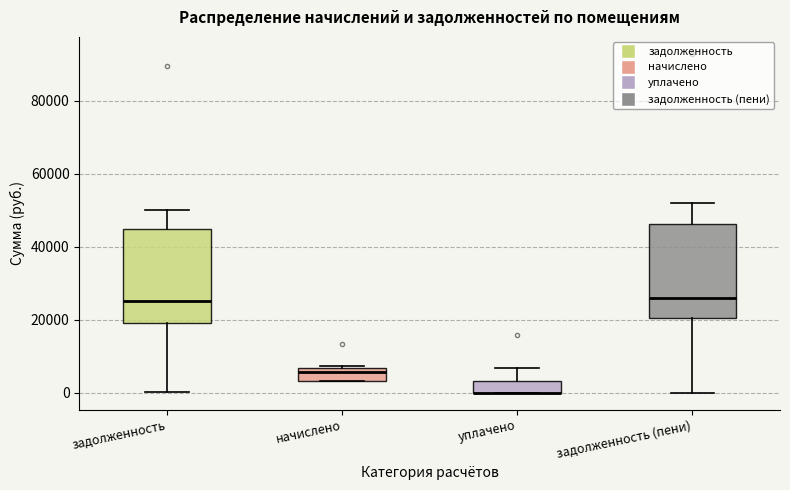

Where is the lower edge of the box for задолженность (пени) on the y-axis? The values are not printed on the chart, so give them approximately, as read against the axis.

20000